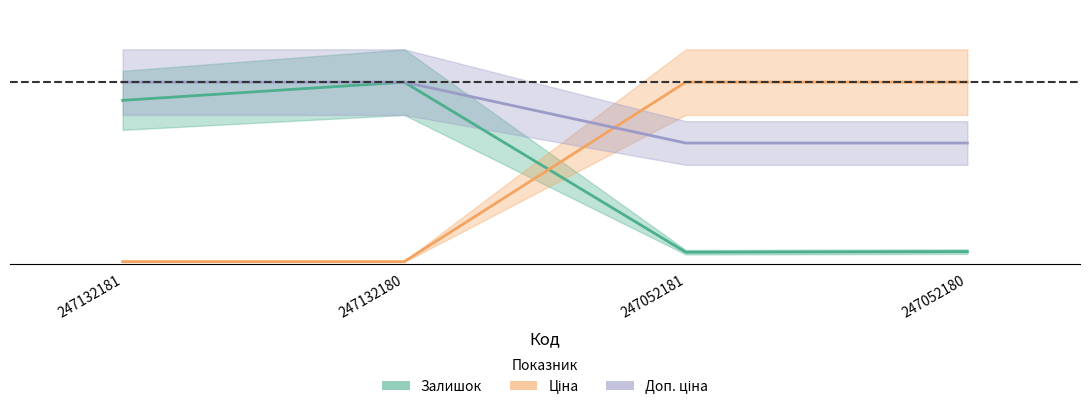

What is the difference between the maximum and second lowest values in the Ціна series?

1.0